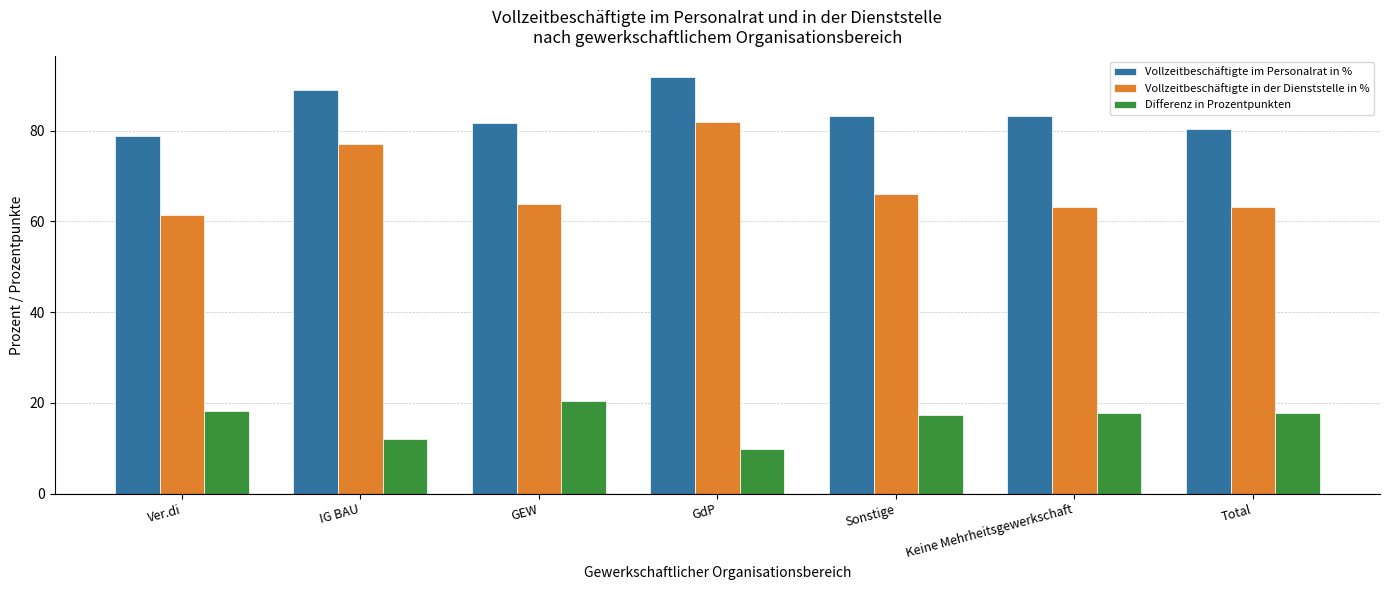

What is the difference between the Vollzeitbeschäftigte in der Dienststelle in % values at GEW and Total?

0.7